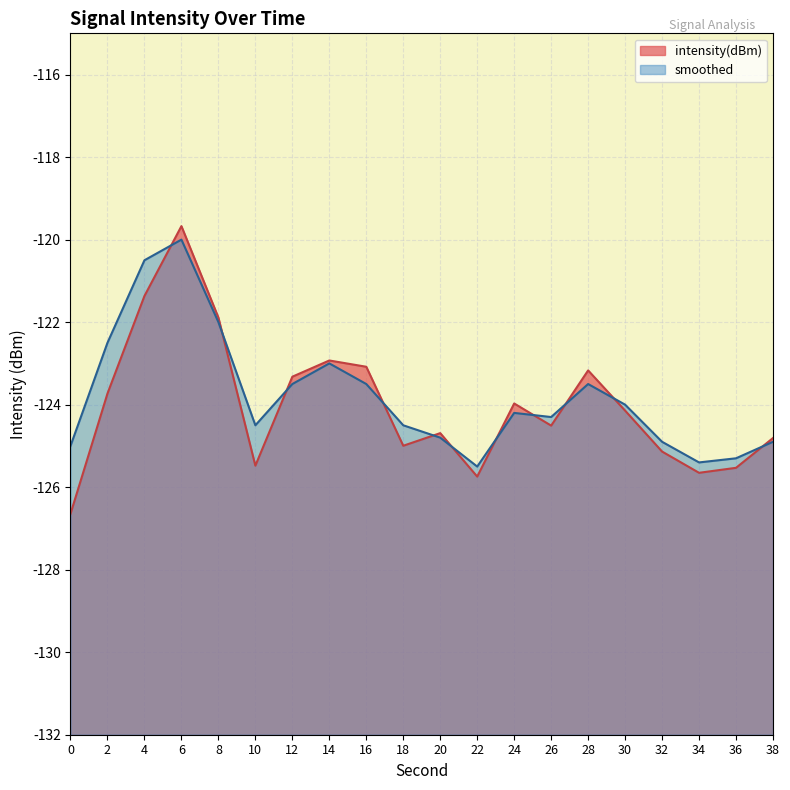

Reading left to right, extract all data points from this chart.

intensity(dBm): -126.6	-123.7	-121.4	-119.7	-121.9	-125.5	-123.3	-122.9	-123.1	-125.0	-124.7	-125.7	-124.0	-124.5	-123.2	-124.1	-125.1	-125.7	-125.5	-124.8
smoothed: -125.0	-122.5	-120.5	-120.0	-122.0	-124.5	-123.5	-123.0	-123.5	-124.5	-124.8	-125.5	-124.2	-124.3	-123.5	-124.0	-124.9	-125.4	-125.3	-124.9